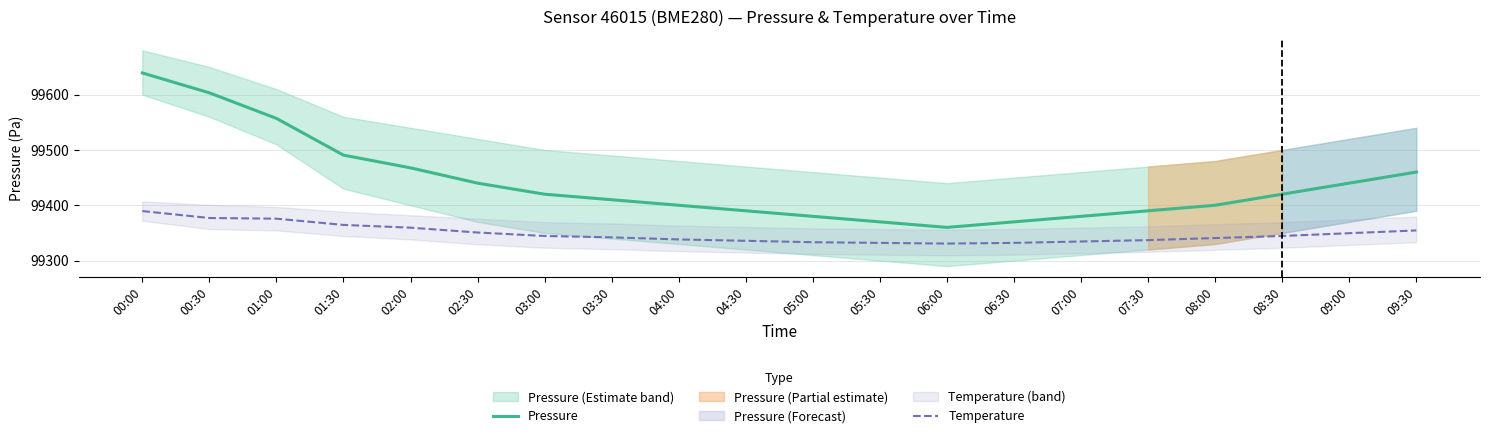

Which has a higher value, 05:00 or 08:00?

08:00